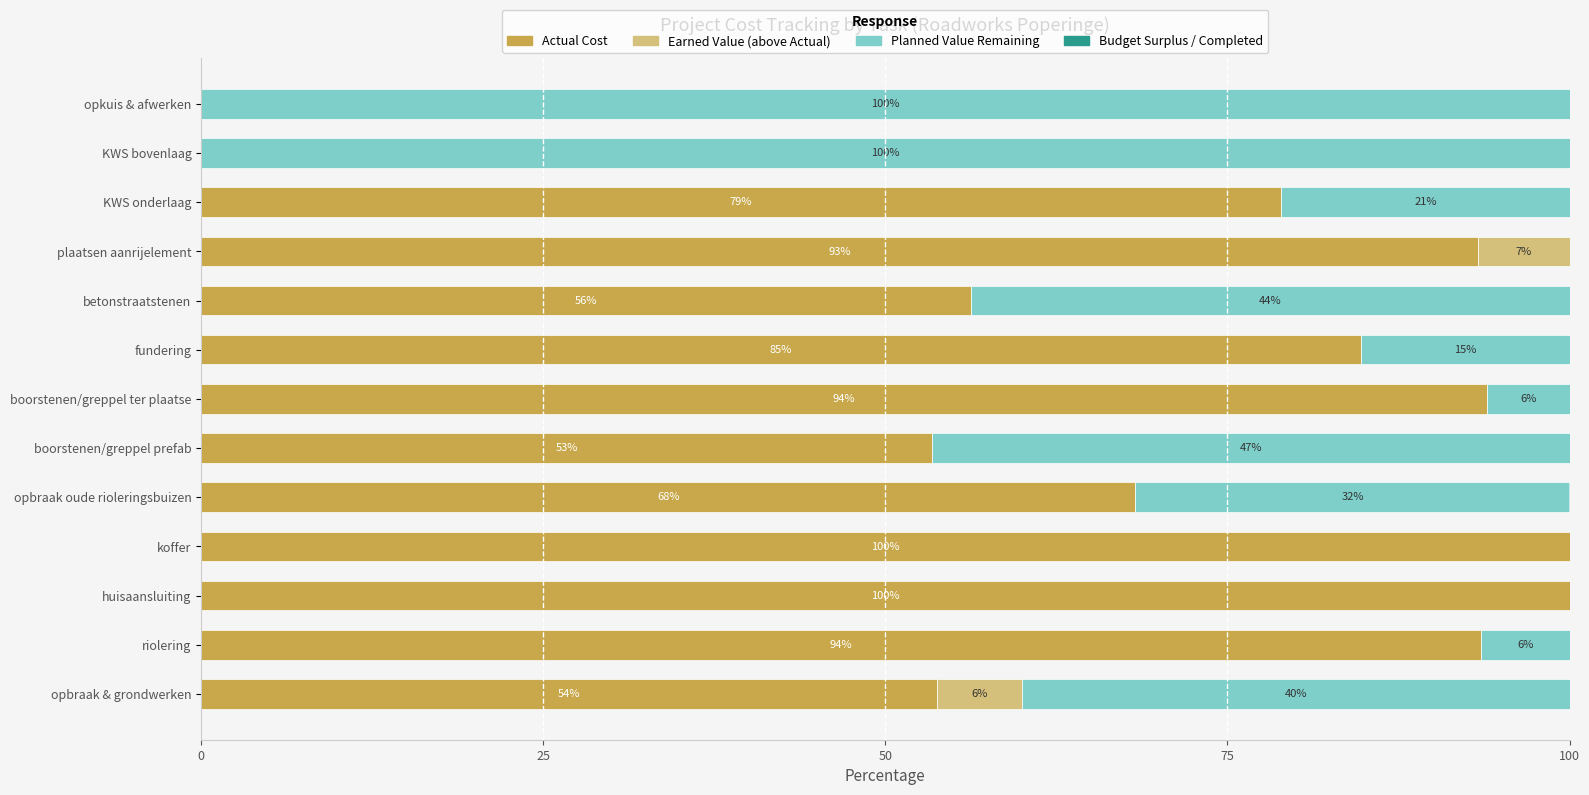

What is the total value across all series at KWS bovenlaag?

100.0